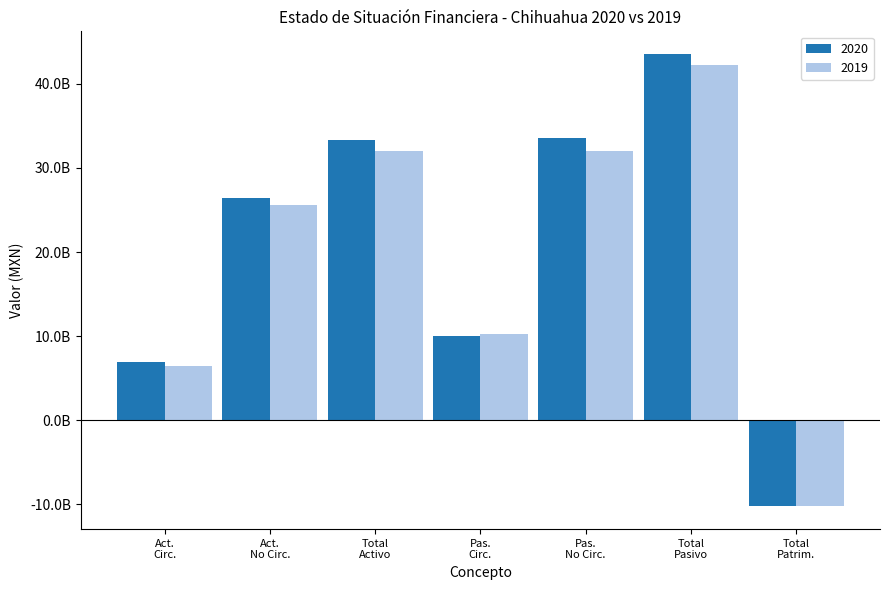

What is the value of the 2020 bar at the 5th from the left?

33588020685